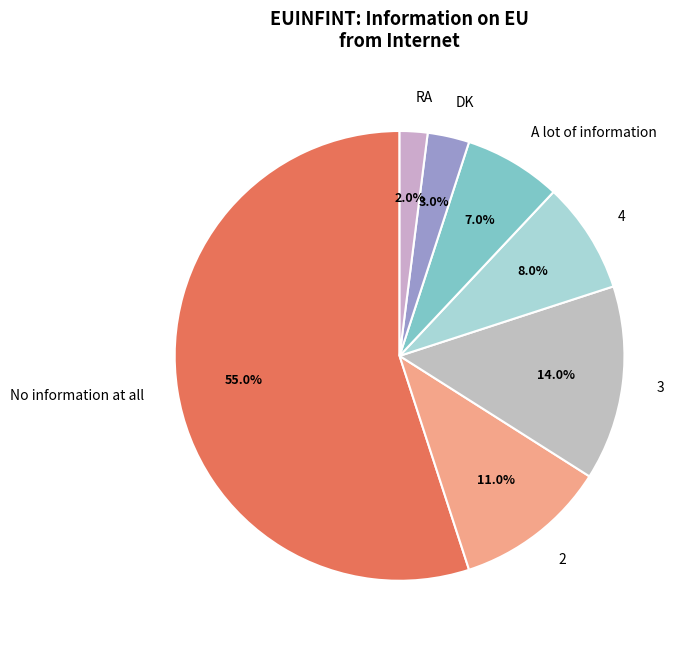

Approximately how many times larger is the value at DK compared to 2?

0.3